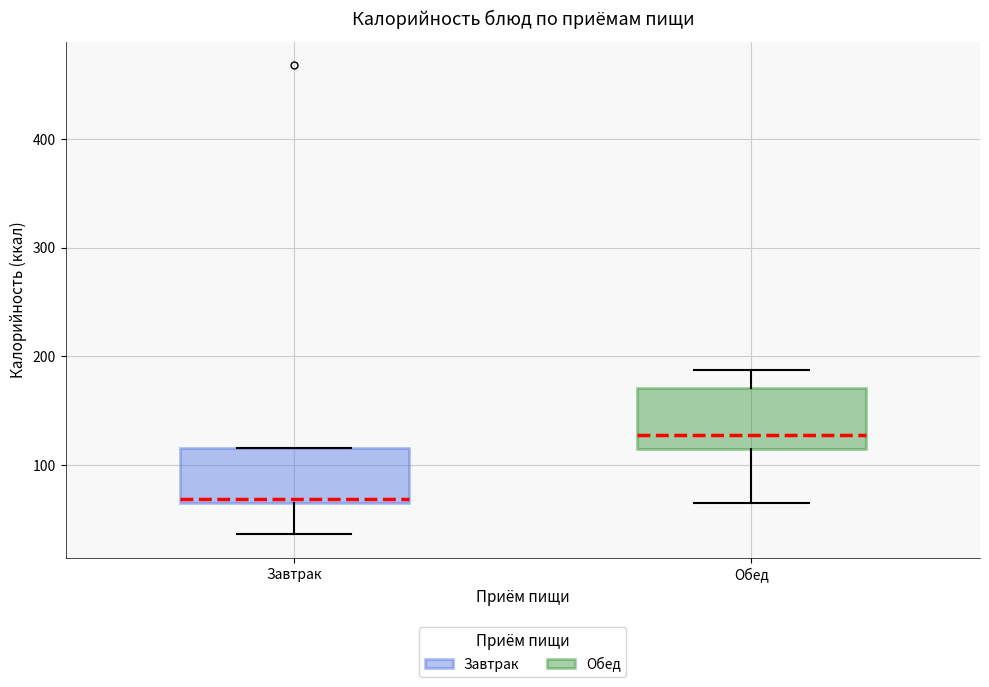

Reading left to right, transcribe this box plot: for each box, give where its median line is, the range the box spans, and where its two whiskers end, as read against the y-axis. The values are not printed on the chart, so give them approximately, as read against the axis.

Завтрак: median 70, box 60 to 120, whiskers 40 to 120
Обед: median 130, box 110 to 170, whiskers 60 to 190